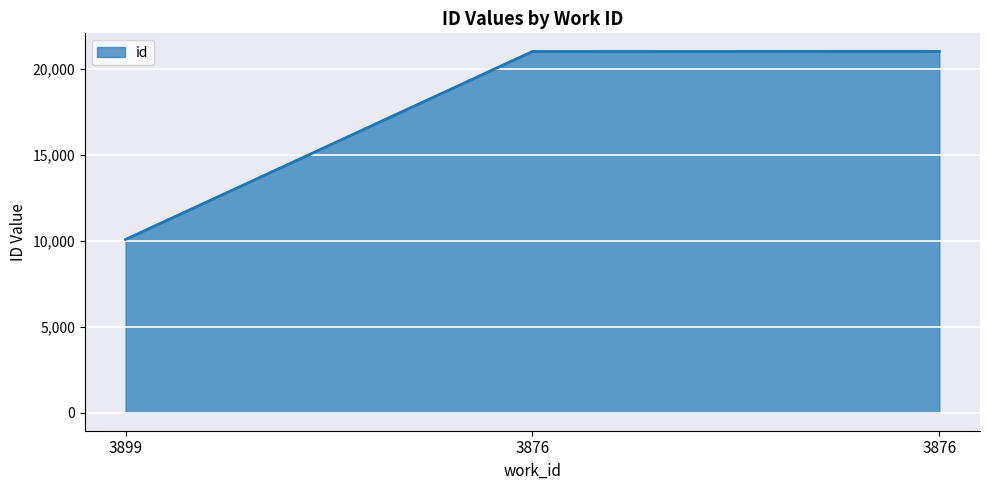

Rank the categories by value from lowest to highest.

3899, 3876, 3876